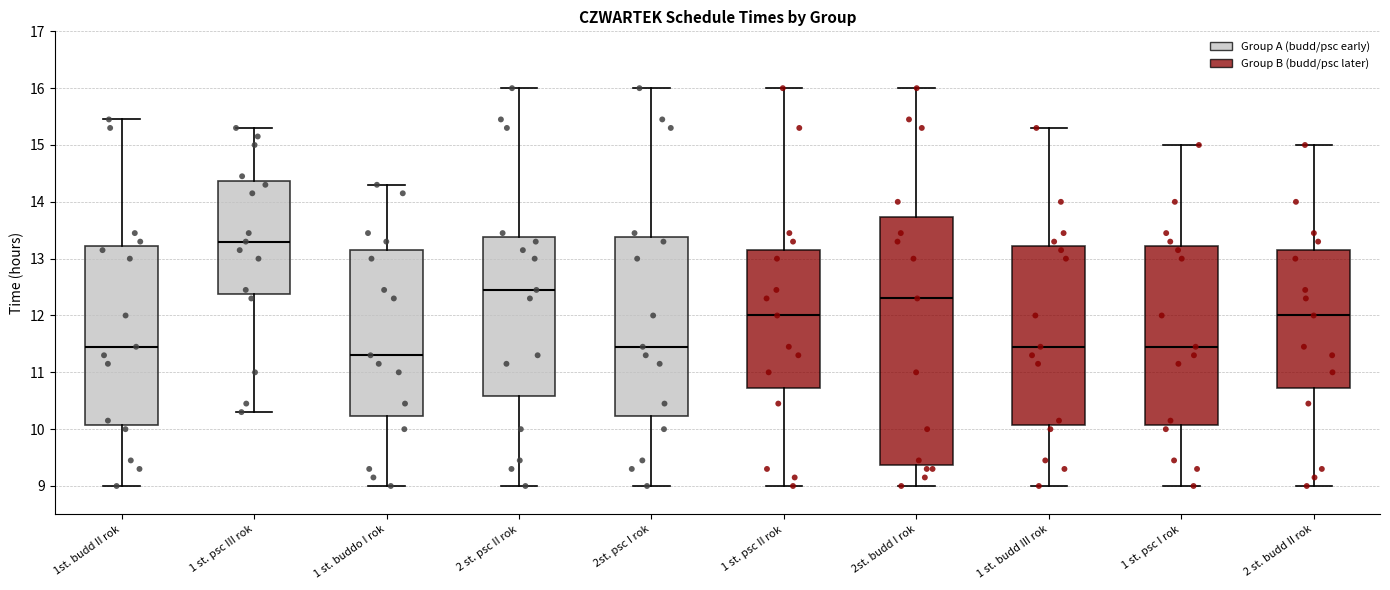

Reading left to right, read every box against the y-axis: the position of its median line, the range the box covers, and the ends of its whiskers. The values are not printed on the chart, so give them approximately, as read against the axis.

1st. budd II rok: median 11.5, box 10.1 to 13.2, whiskers 9.0 to 15.5
1 st. psc III rok: median 13.3, box 12.4 to 14.4, whiskers 10.3 to 15.3
1 st. buddo I rok: median 11.3, box 10.2 to 13.2, whiskers 9.0 to 14.3
2 st. psc II rok: median 12.5, box 10.6 to 13.4, whiskers 9.0 to 16.0
2st. psc I rok: median 11.5, box 10.2 to 13.4, whiskers 9.0 to 16.0
1 st. psc II rok: median 12.0, box 10.7 to 13.2, whiskers 9.0 to 16.0
2st. budd I rok: median 12.3, box 9.4 to 13.7, whiskers 9.0 to 16.0
1 st. budd III rok: median 11.5, box 10.1 to 13.2, whiskers 9.0 to 15.3
1 st. psc I rok: median 11.5, box 10.1 to 13.2, whiskers 9.0 to 15.0
2 st. budd II rok: median 12.0, box 10.7 to 13.2, whiskers 9.0 to 15.0